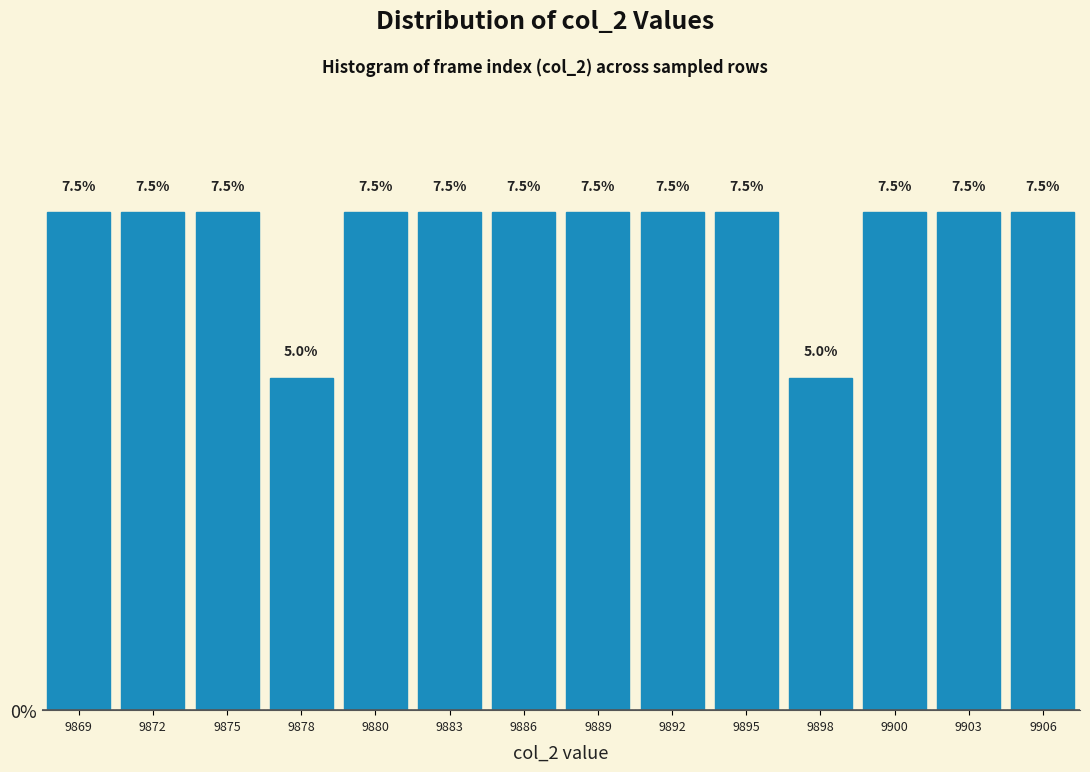

Reading left to right, transcribe all the data shown in this chart.

7.5	7.5	7.5	5.0	7.5	7.5	7.5	7.5	7.5	7.5	5.0	7.5	7.5	7.5